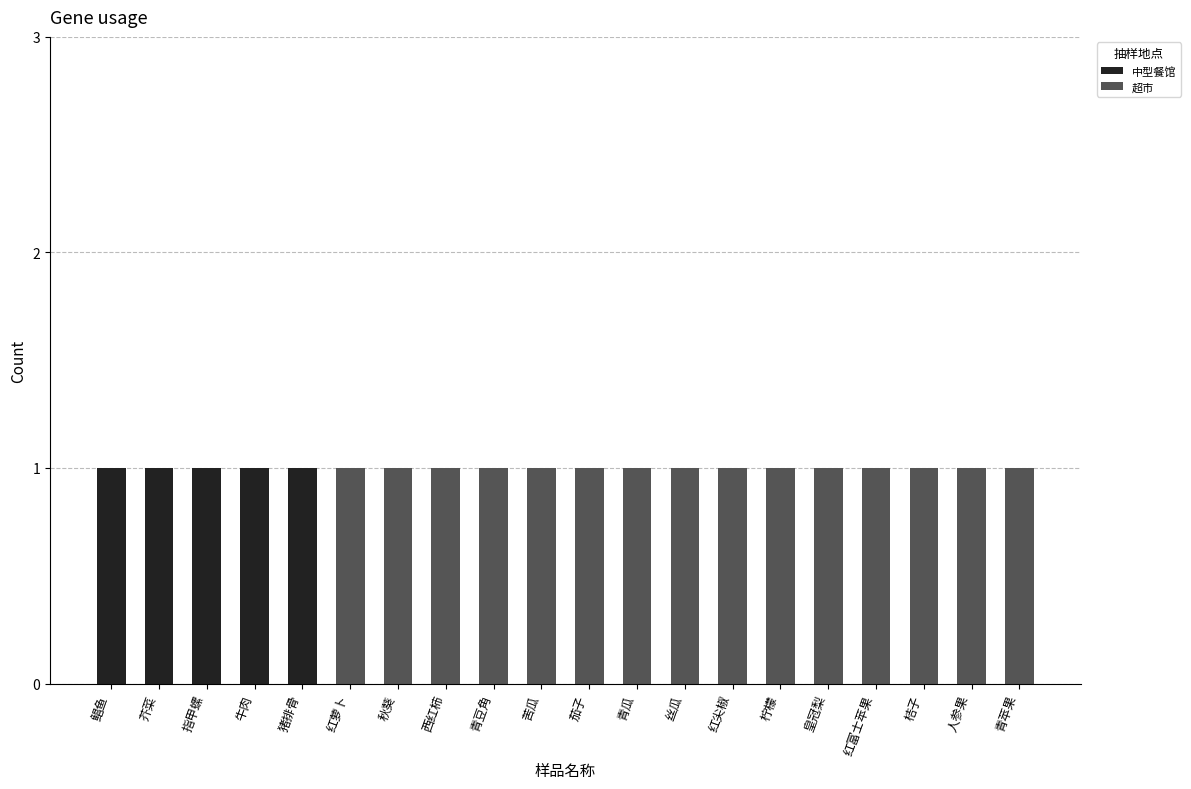

The 中型餐馆 series shows 0 at 红萝卜. True or false?

True